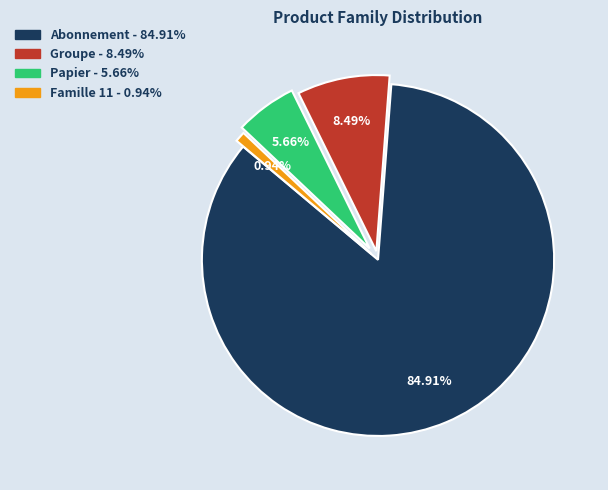

To the nearest percent, what is the combined percentage of Papier and Famille 11?

7%